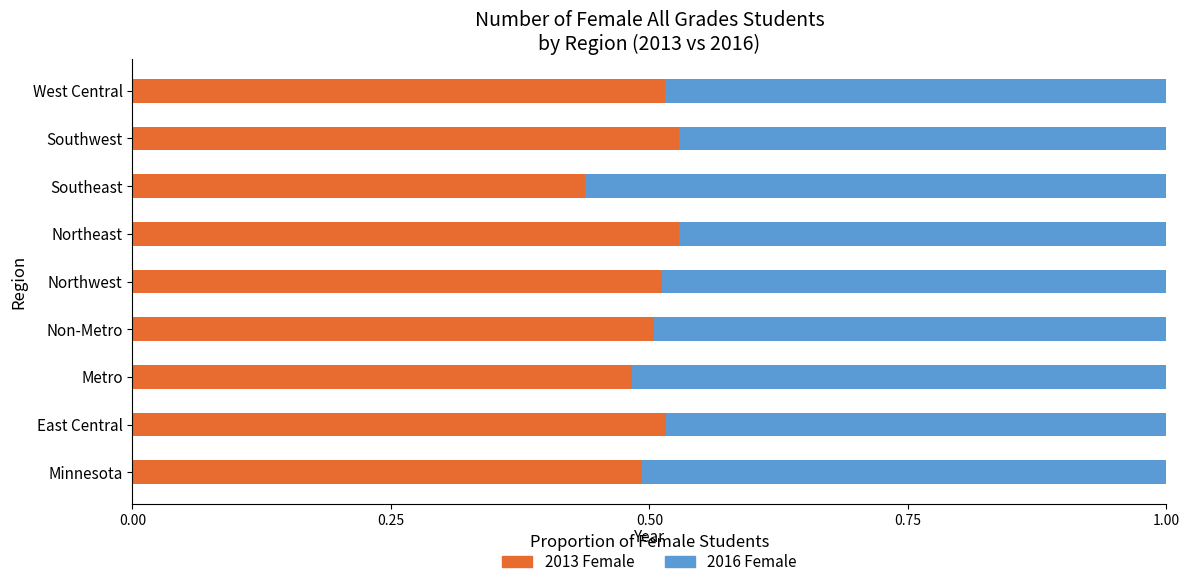

How many series are shown in this chart?

2